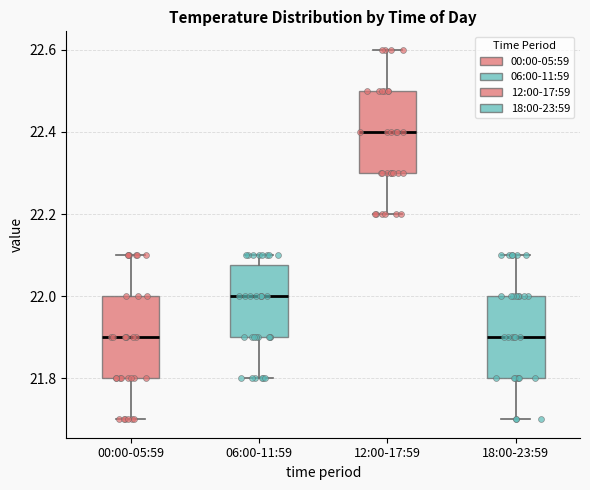

Reading left to right, read every box against the y-axis: the position of its median line, the range the box covers, and the ends of its whiskers. The values are not printed on the chart, so give them approximately, as read against the axis.

00:00-05:59: median 21.90, box 21.80 to 22.00, whiskers 21.70 to 22.10
06:00-11:59: median 22.00, box 21.90 to 22.08, whiskers 21.80 to 22.10
12:00-17:59: median 22.40, box 22.30 to 22.50, whiskers 22.20 to 22.60
18:00-23:59: median 21.90, box 21.80 to 22.00, whiskers 21.70 to 22.10